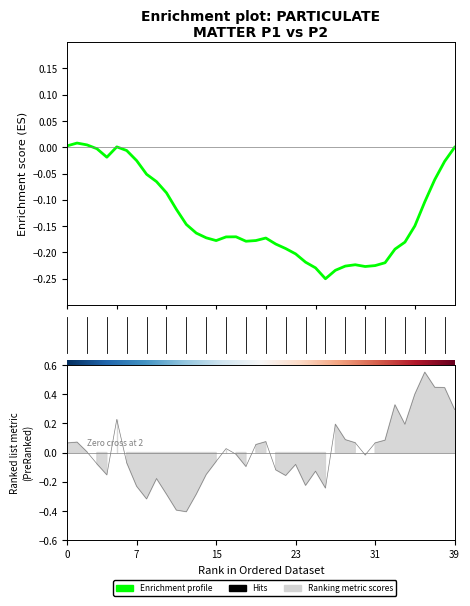

Which has a higher value, 00:07 or 00:00?

00:00